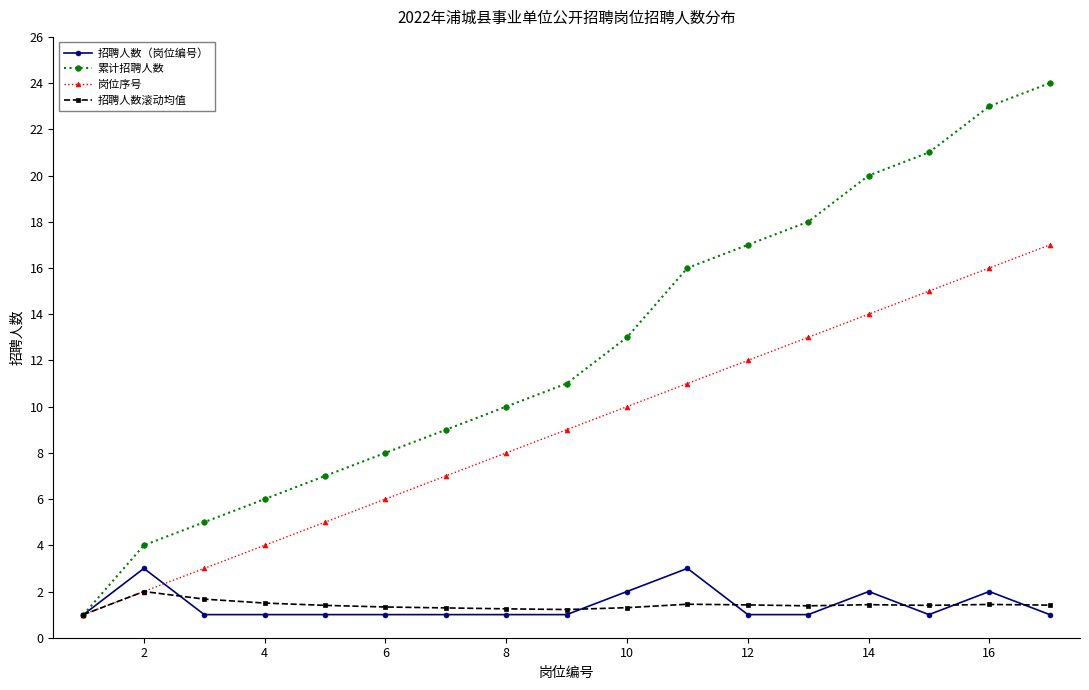

What is the sum of all 招聘人数（岗位编号） values?

24.0